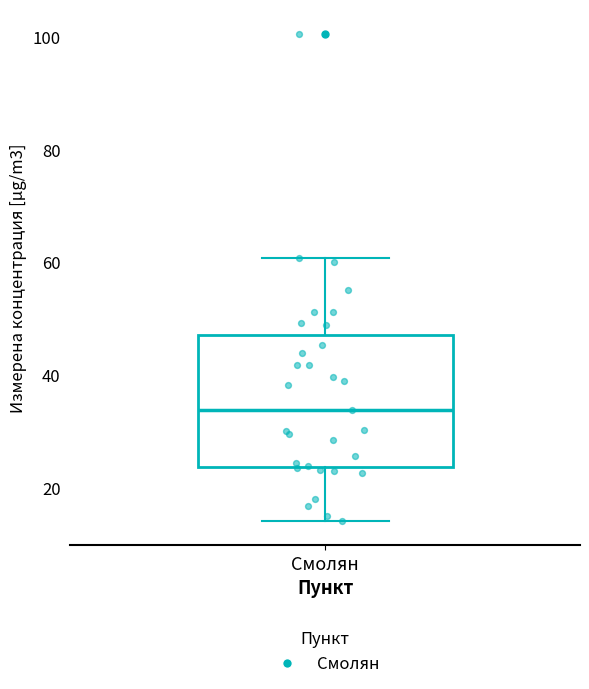

Transcribe this box plot: give where the median line is, the range the box spans, and where the two whiskers end, as read against the y-axis. The values are not printed on the chart, so give them approximately, as read against the axis.

median 34, box 24 to 48, whiskers 14 to 60